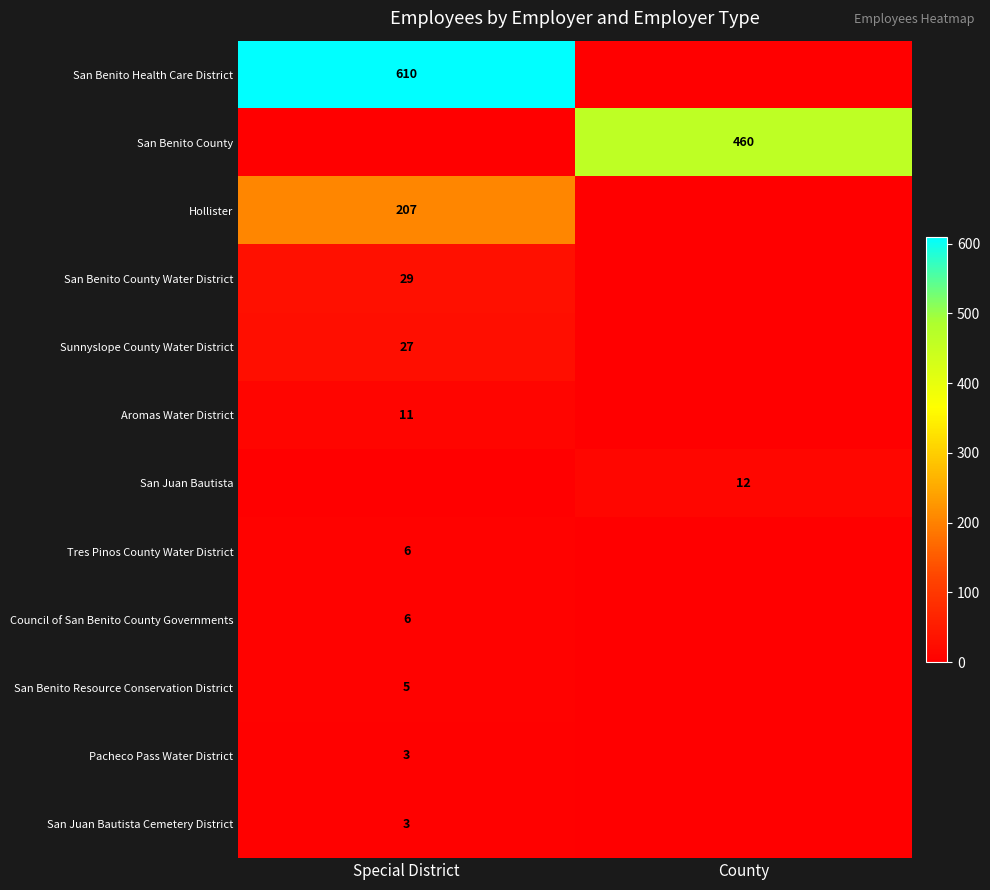

At which category does the chart reach its peak across all series?

Special District